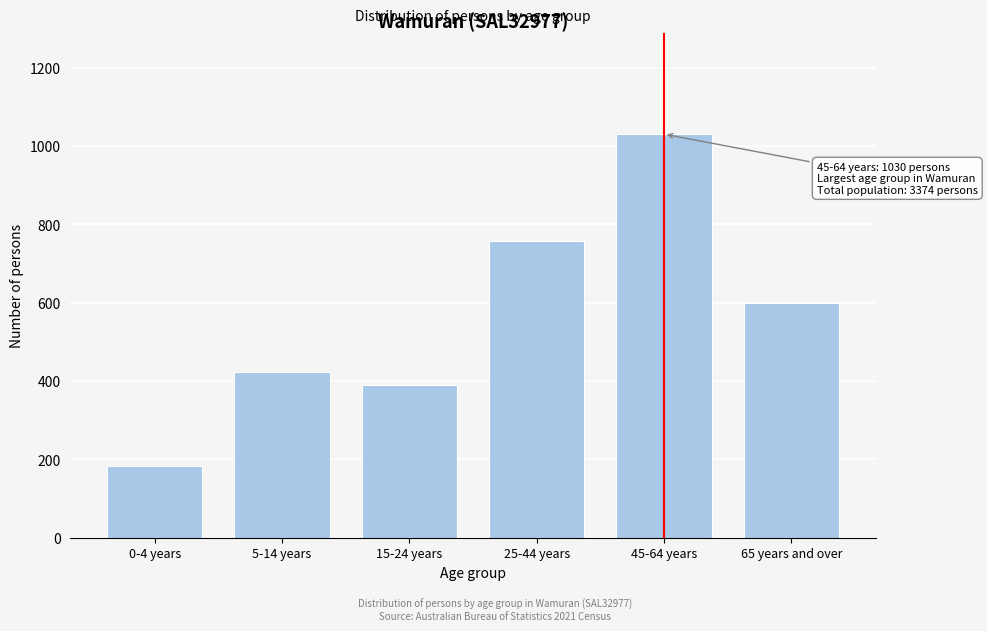

Reading left to right, transcribe all the data shown in this chart.

182	423	390	756	1030	598